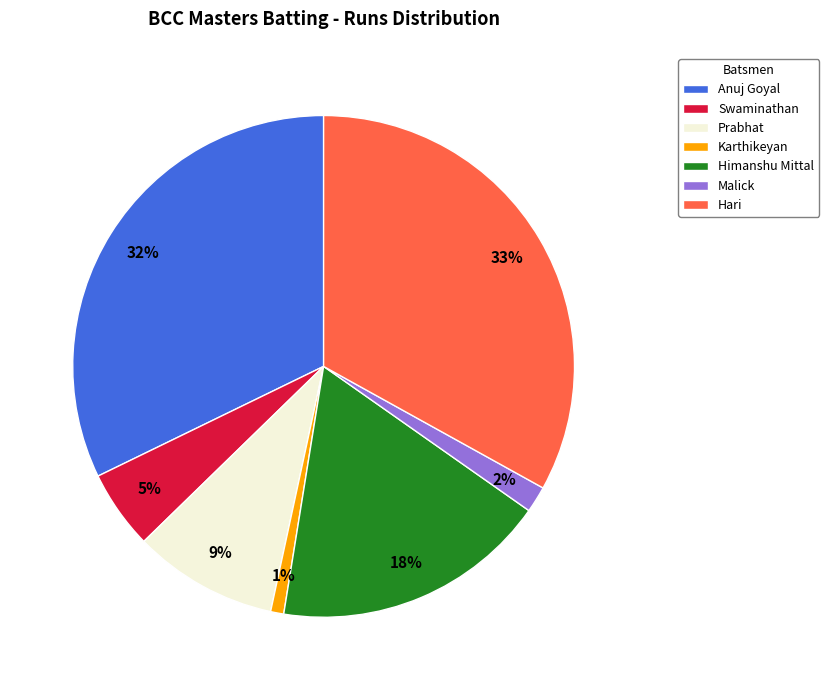

To the nearest percent, what is the average slice percentage?

14%